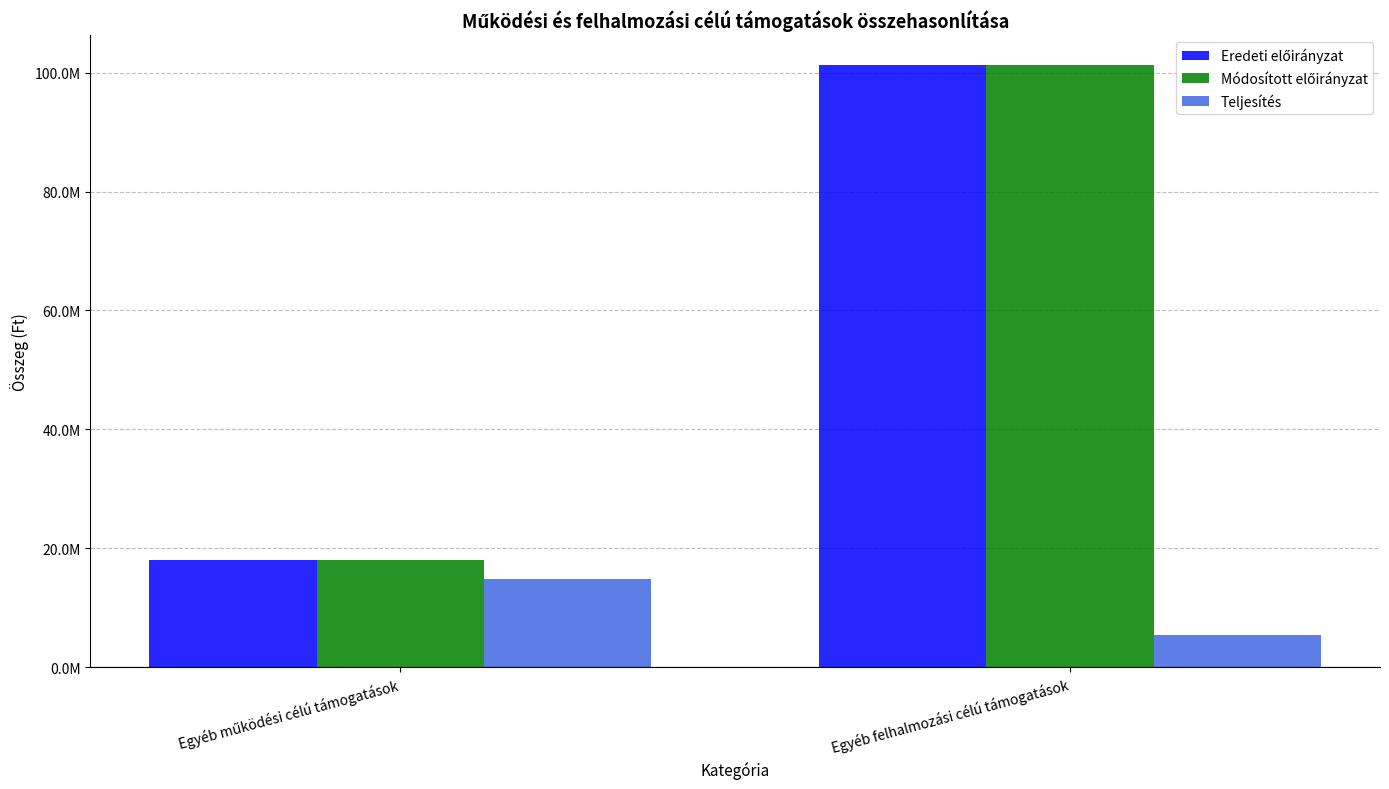

How many values in the Módosított előirányzat series are below 101216499?

1